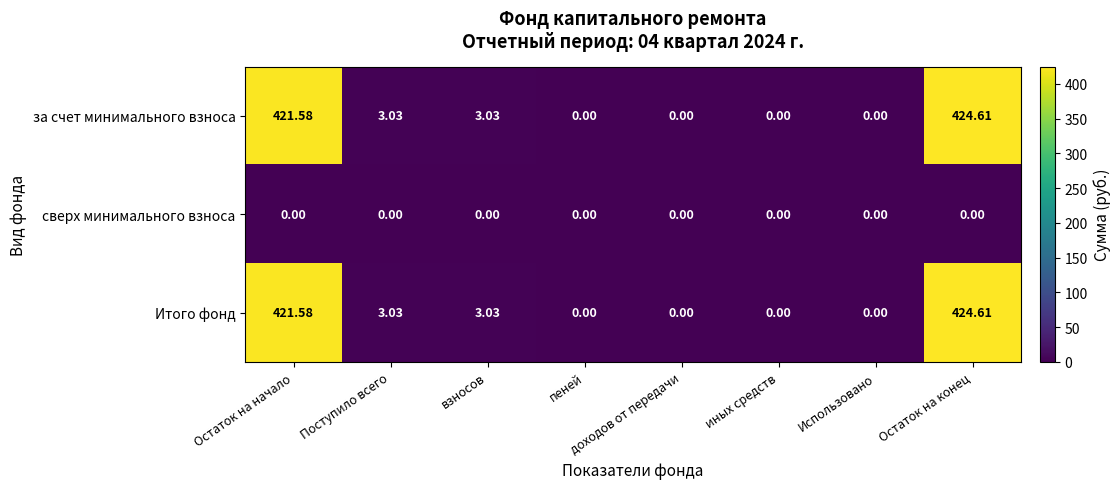

Which category has the highest value across all series?

Остаток на конец